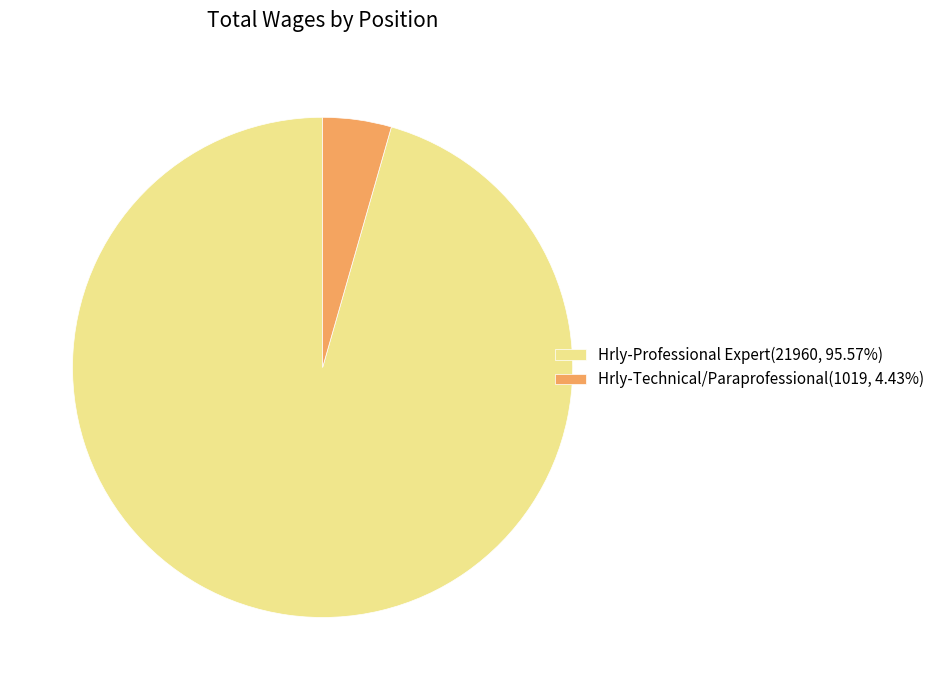

Does Hrly-Professional Expert(21960, 95.57%) represent more than half of the total?

Yes